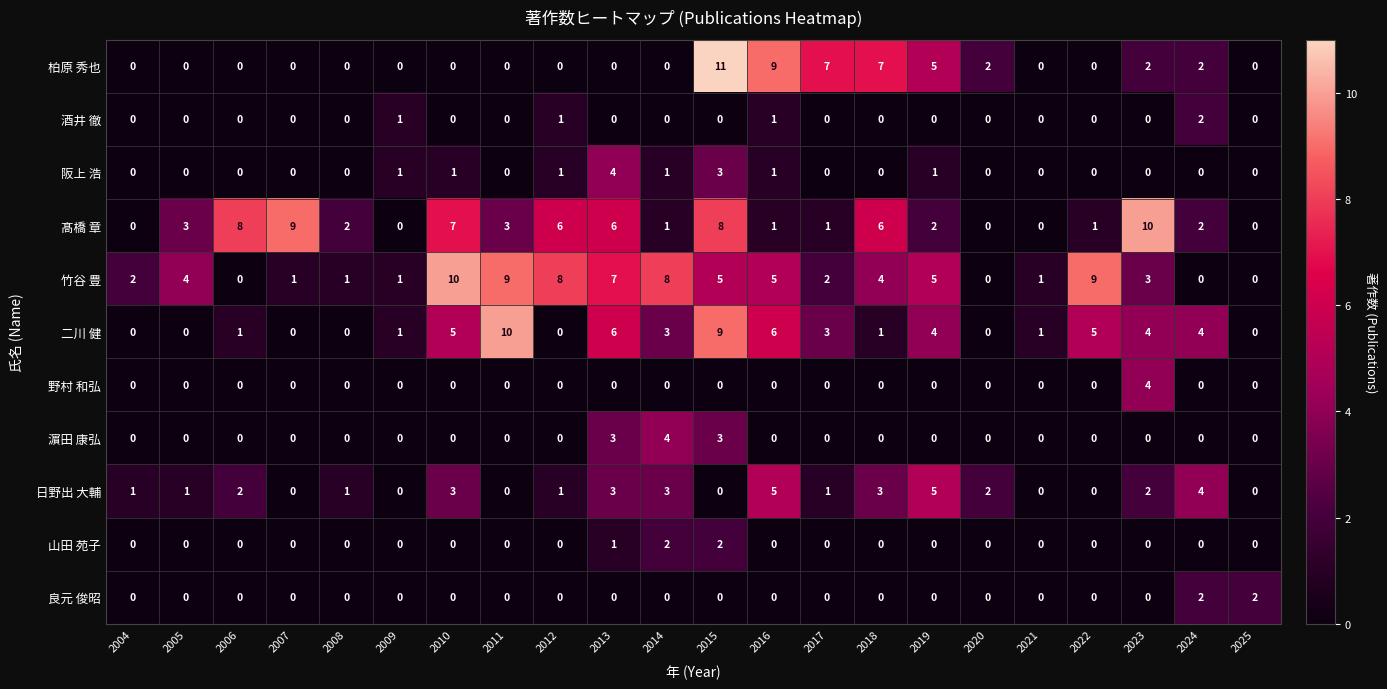

How many 二川 健 values are between 0 and 5?

18